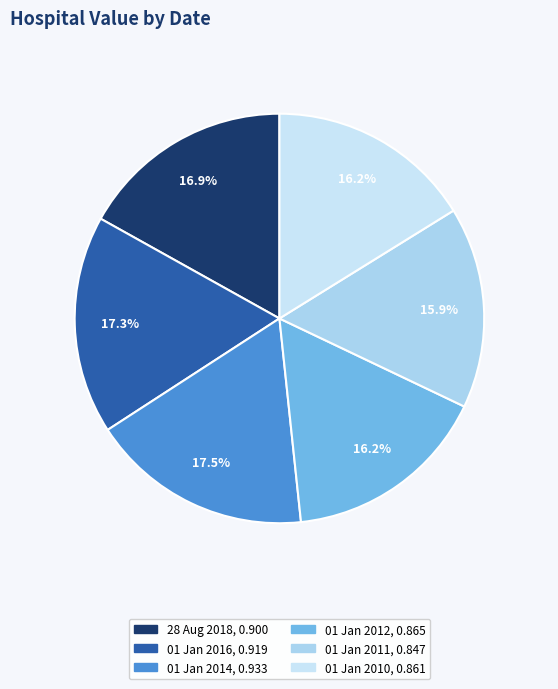

The 01 Jan 2014 slice represents 8% of the pie. True or false?

False